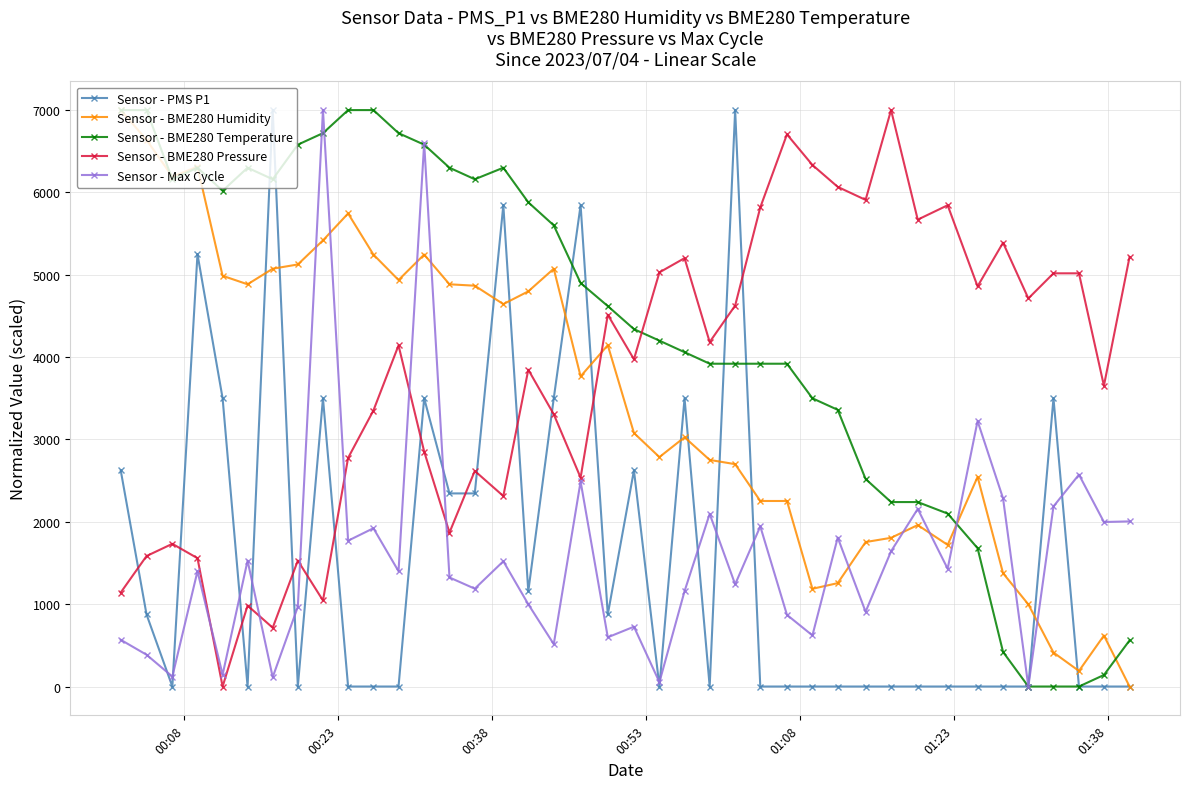

True or false: Sensor - BME280 Pressure has more than 1 interior local peaks.

True